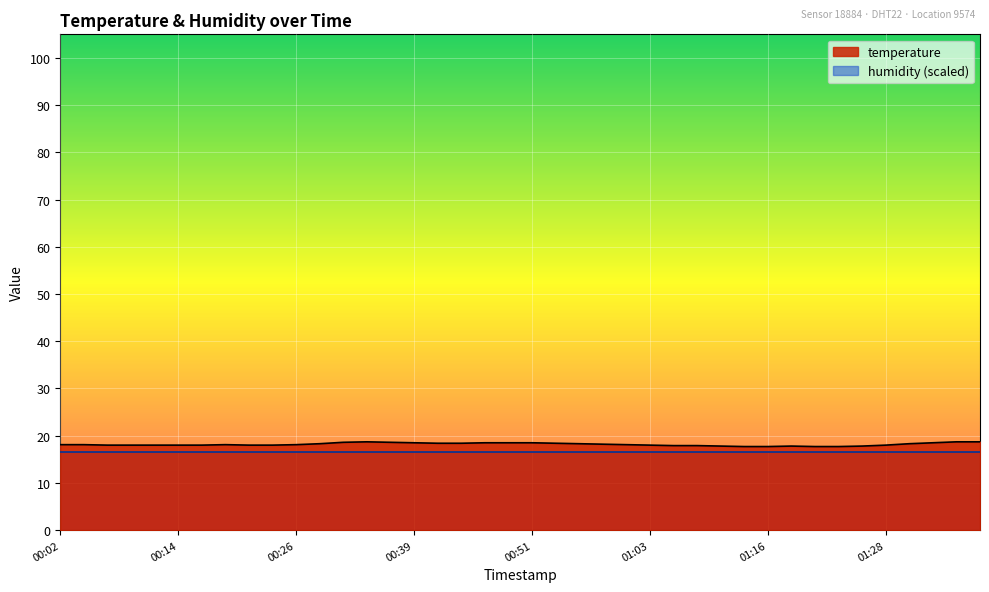

Does the chart display data point markers on the line(s)?

No